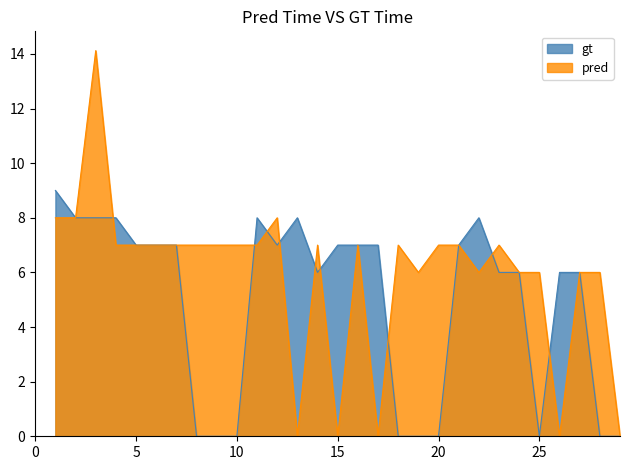

Which series has the largest total across all categories?

pred